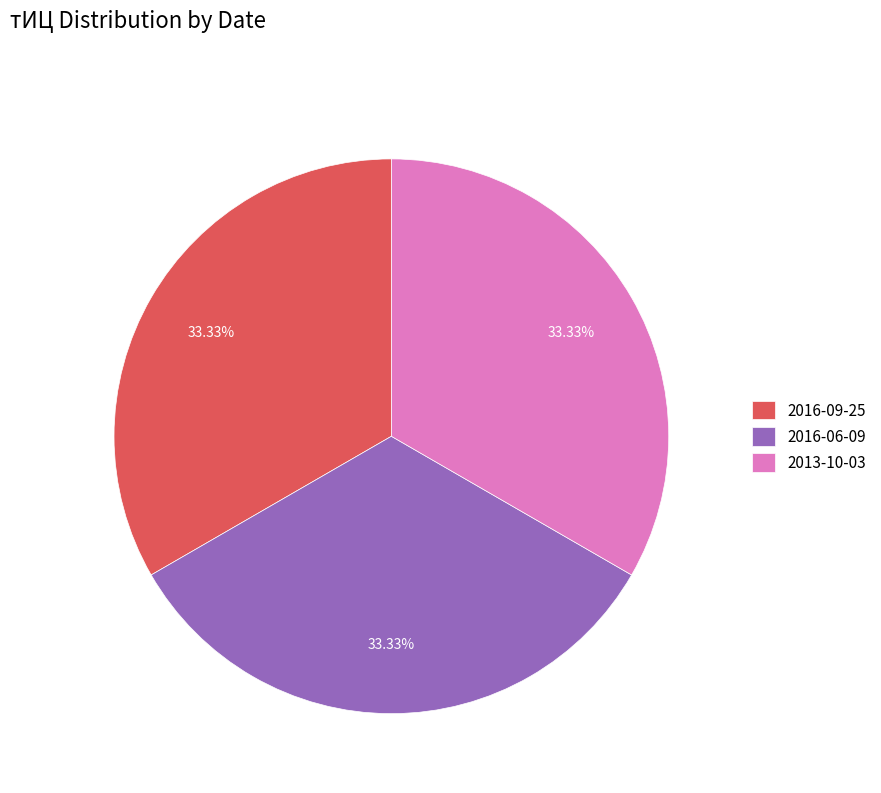

Is the sum of 2016-06-09 and 2016-09-25 greater than half?

Yes